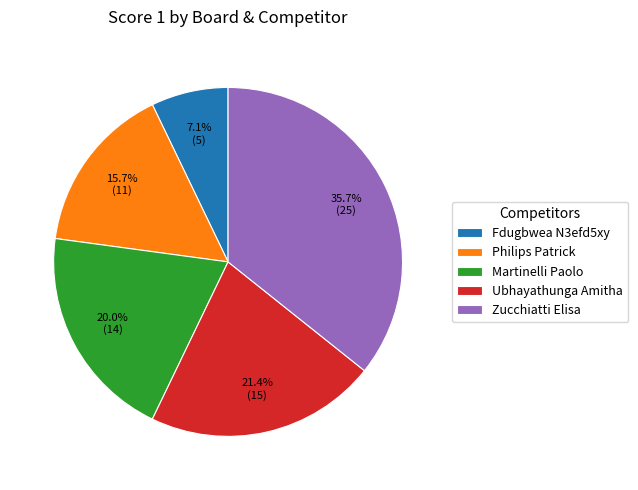

Combined, do Ubhayathunga Amitha and Martinelli Paolo account for over 50%?

No